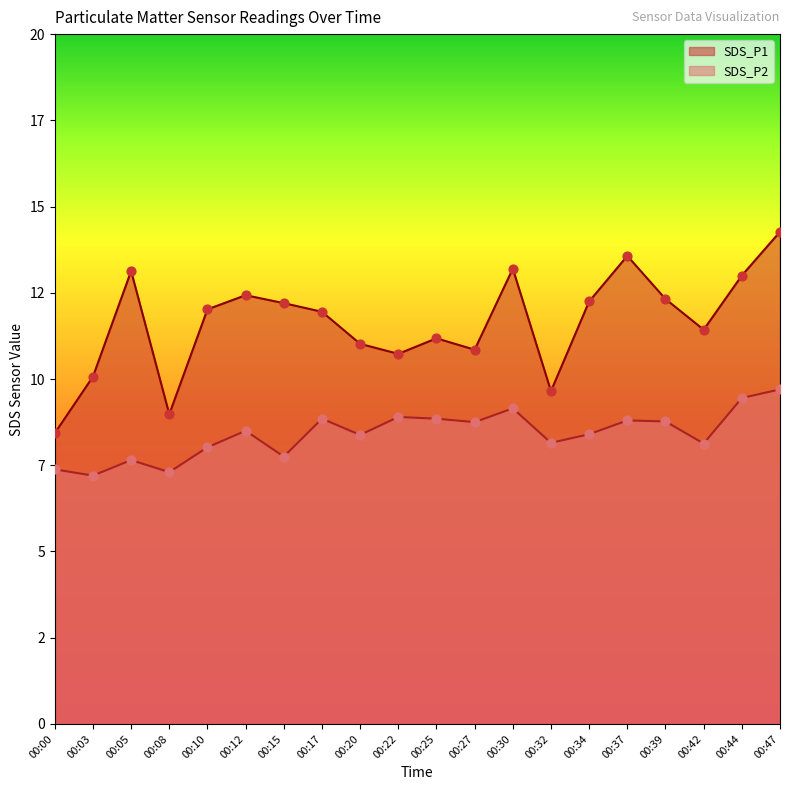

At which category is the sum across all series the highest?

00:47